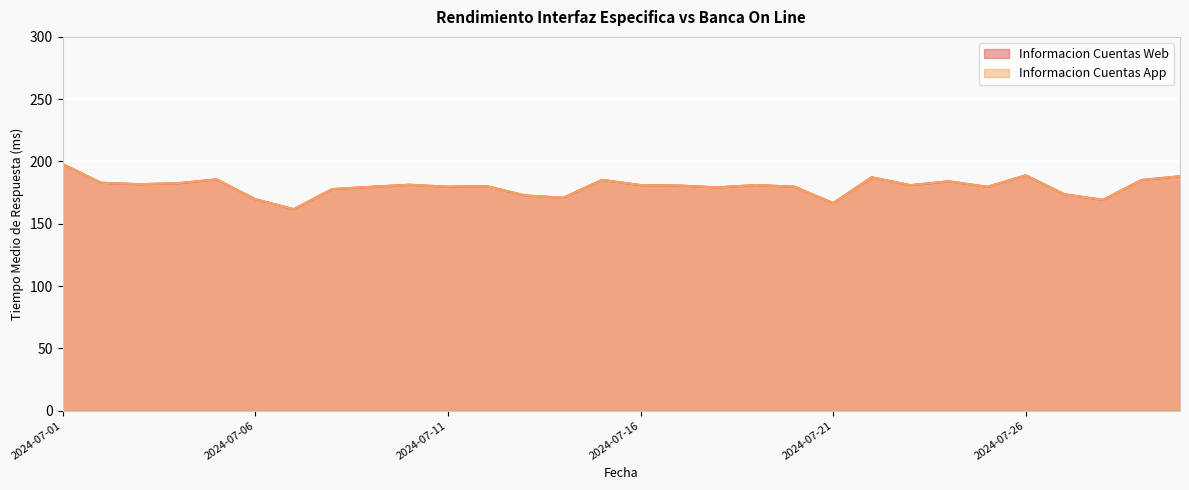

List the labels in order of Informacion Cuentas Web value, largest first.

2024-07-01, 2024-07-26, 2024-07-30, 2024-07-22, 2024-07-05, 2024-07-15, 2024-07-29, 2024-07-24, 2024-07-02, 2024-07-04, 2024-07-03, 2024-07-10, 2024-07-19, 2024-07-16, 2024-07-23, 2024-07-17, 2024-07-12, 2024-07-11, 2024-07-20, 2024-07-25, 2024-07-09, 2024-07-18, 2024-07-08, 2024-07-27, 2024-07-13, 2024-07-14, 2024-07-06, 2024-07-28, 2024-07-21, 2024-07-07